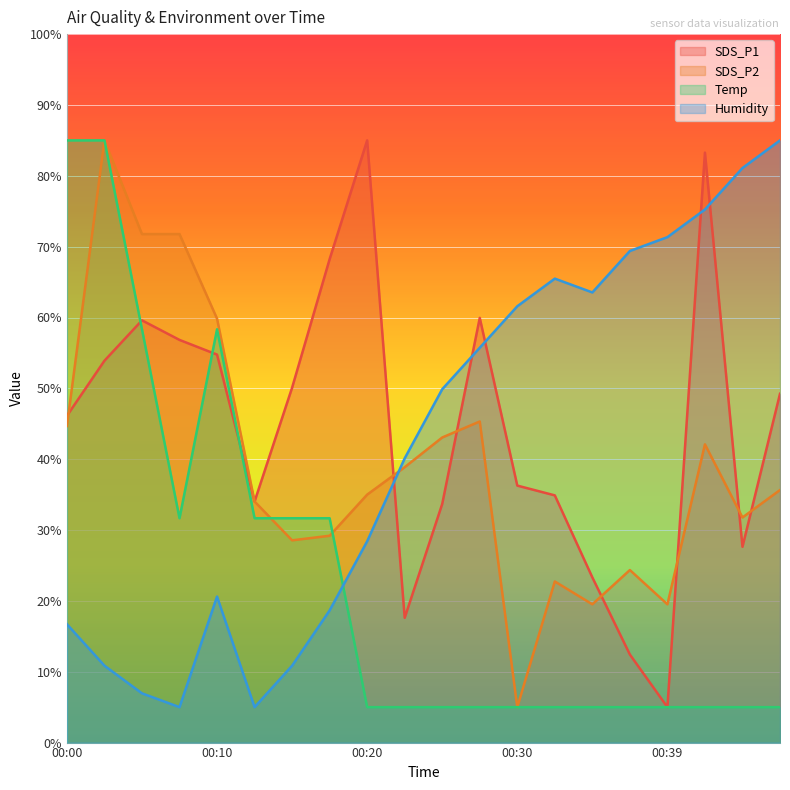

What is the difference between the highest and lowest values at 00:47?

80.0